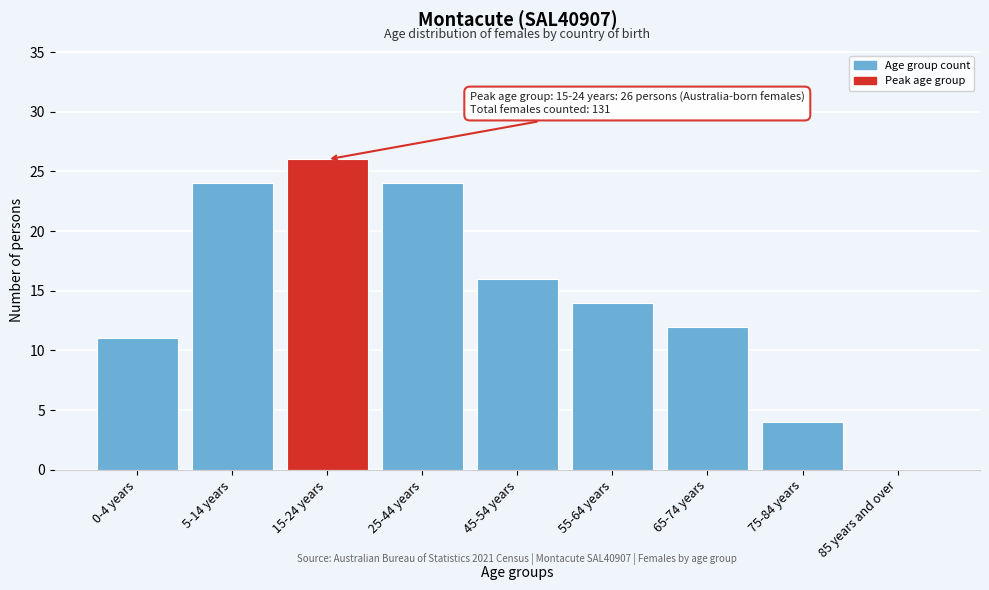

Reading left to right, list all the values displayed in this chart.

0-4 years=11	5-14 years=24	15-24 years=26	25-44 years=24	45-54 years=16	55-64 years=14	65-74 years=12	75-84 years=4	85 years and over=0